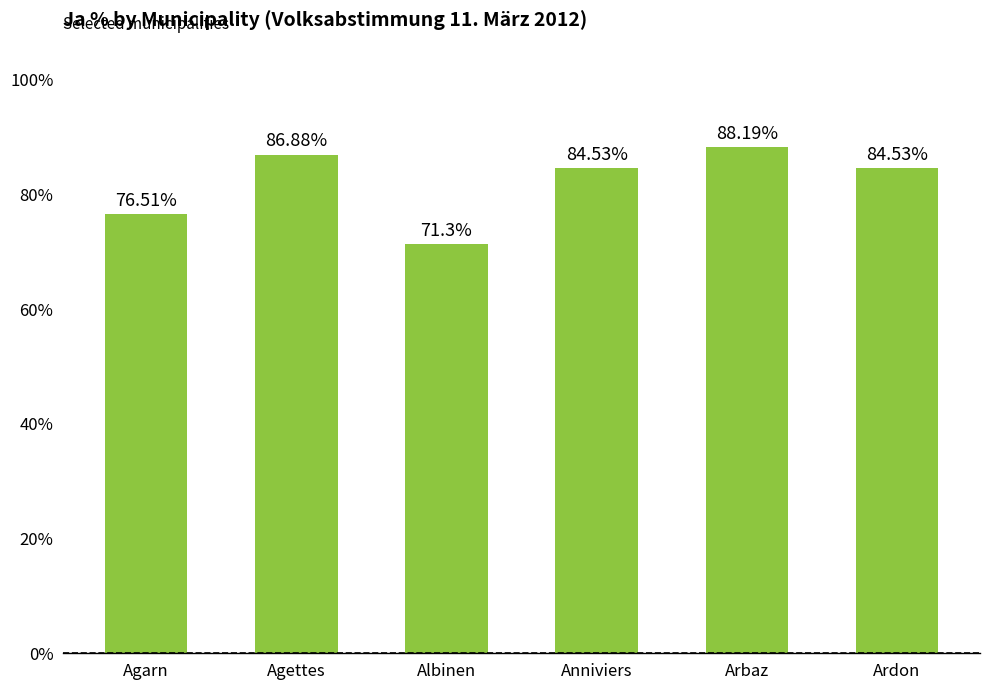

How many values are below 84?

2